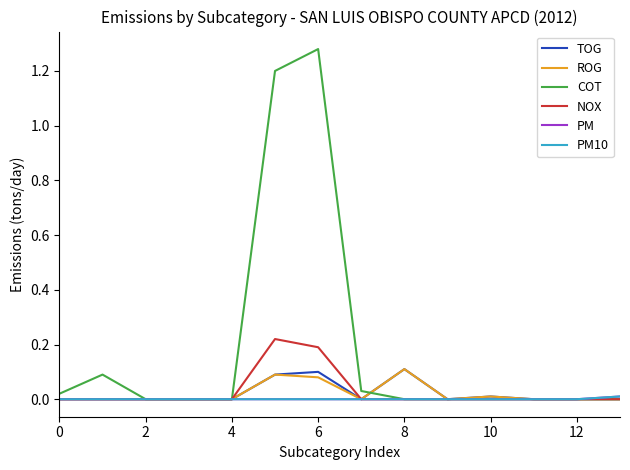

List the series in order of their peak value, lowest first.

PM, PM10, TOG, ROG, NOX, COT